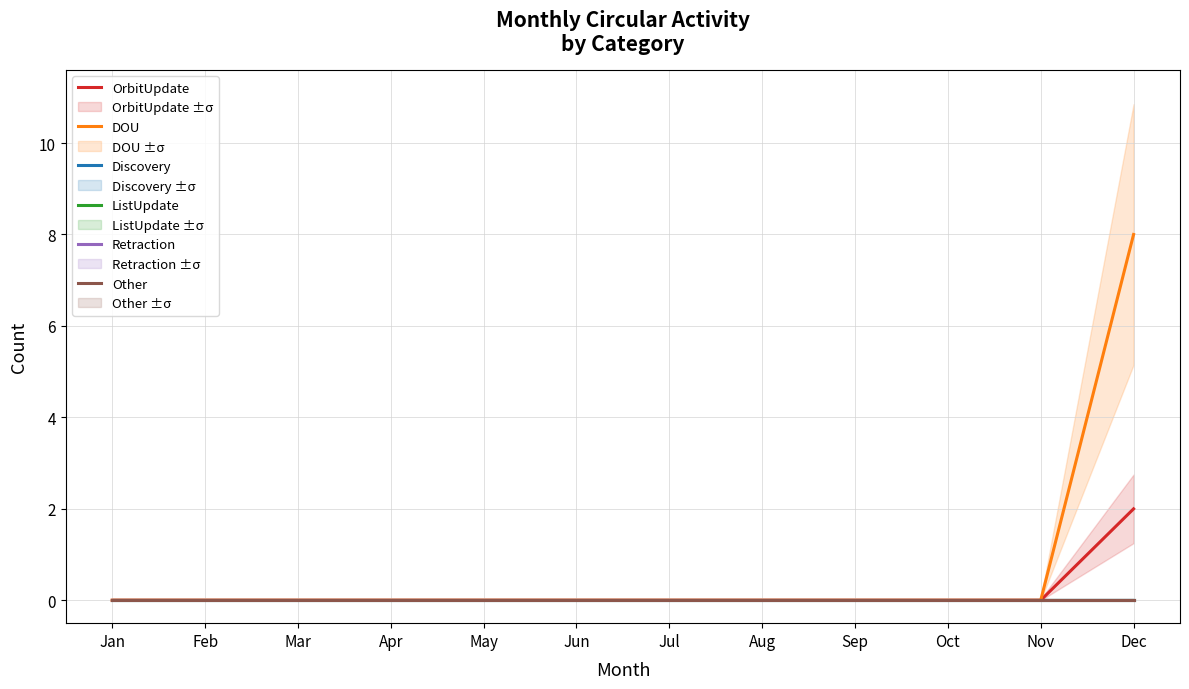

List the labels in order of OrbitUpdate value, smallest first.

Jan, Feb, Mar, Apr, May, Jun, Jul, Aug, Sep, Oct, Nov, Dec